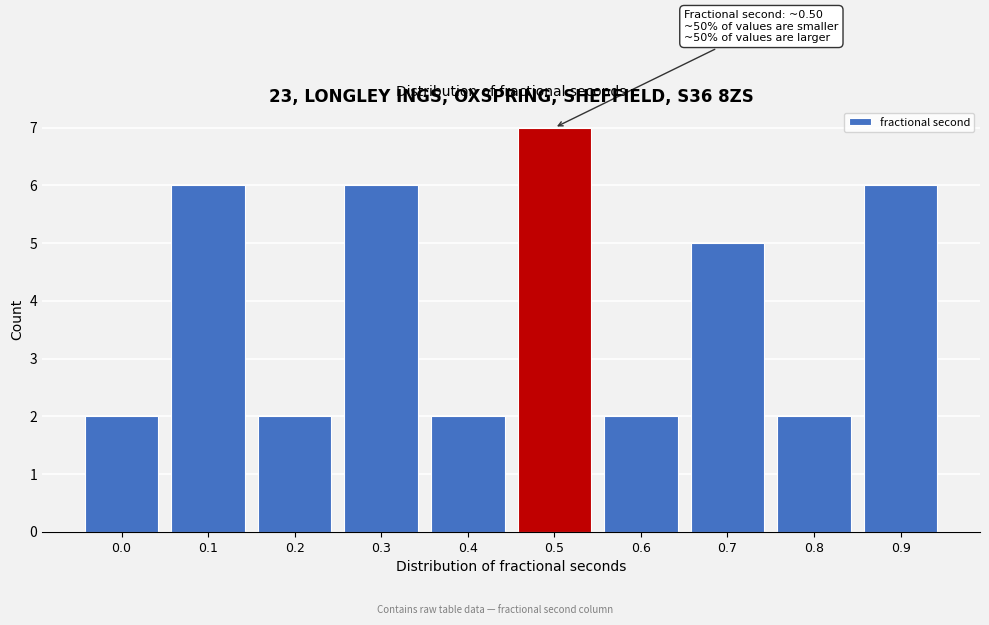

Reading left to right, list all the values displayed in this chart.

0.0=2	0.1=6	0.2=2	0.3=6	0.4=2	0.5=7	0.6=2	0.7=5	0.8=2	0.9=6